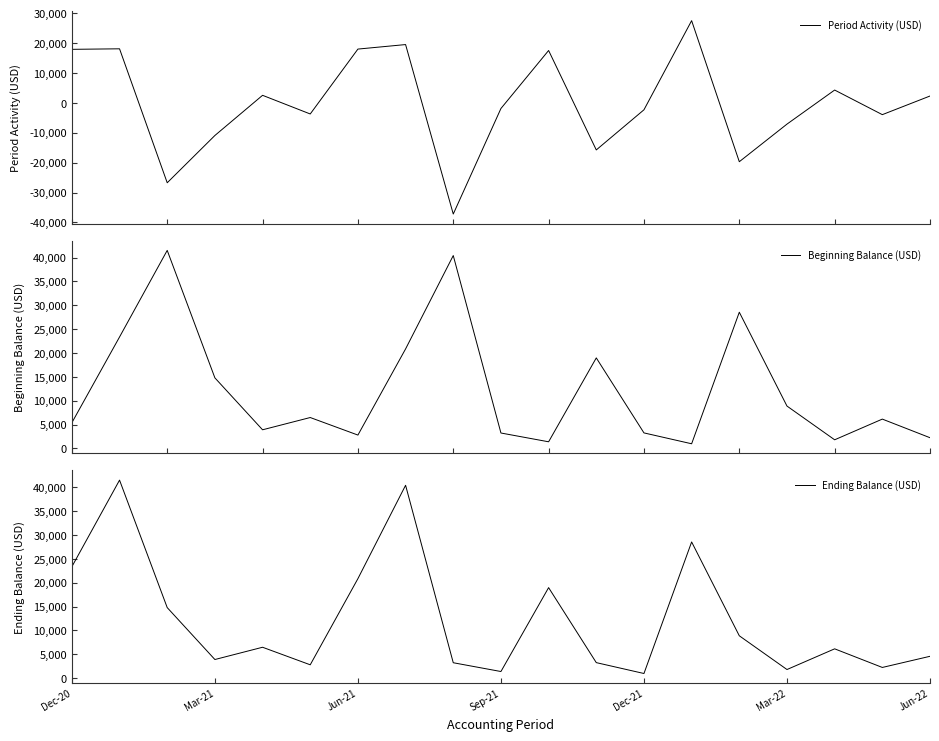

What is the lowest value of the Period Activity (USD) series?

-37181.2